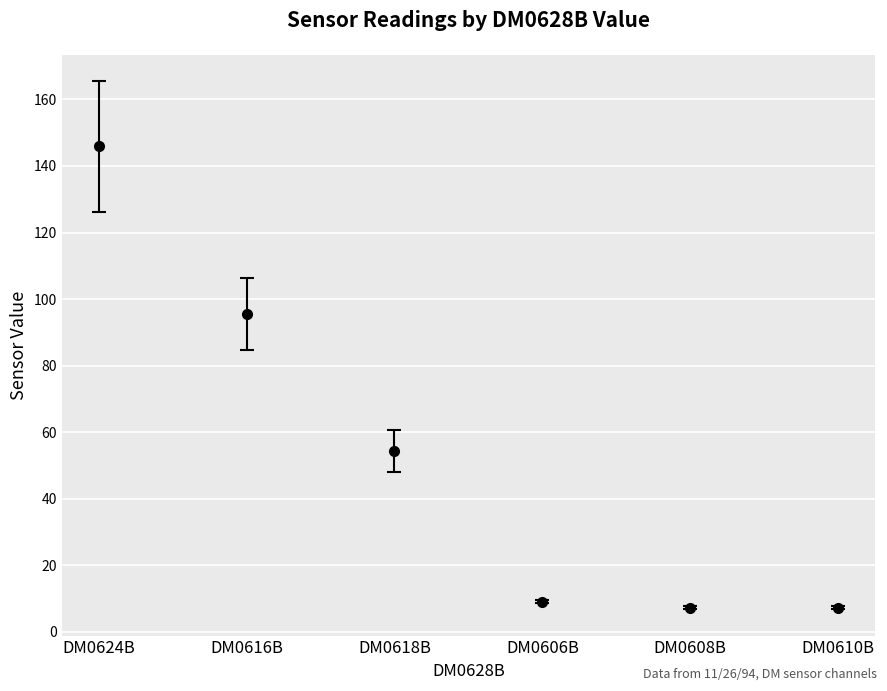

Are the bars grouped side by side (vs. stacked)?

Yes